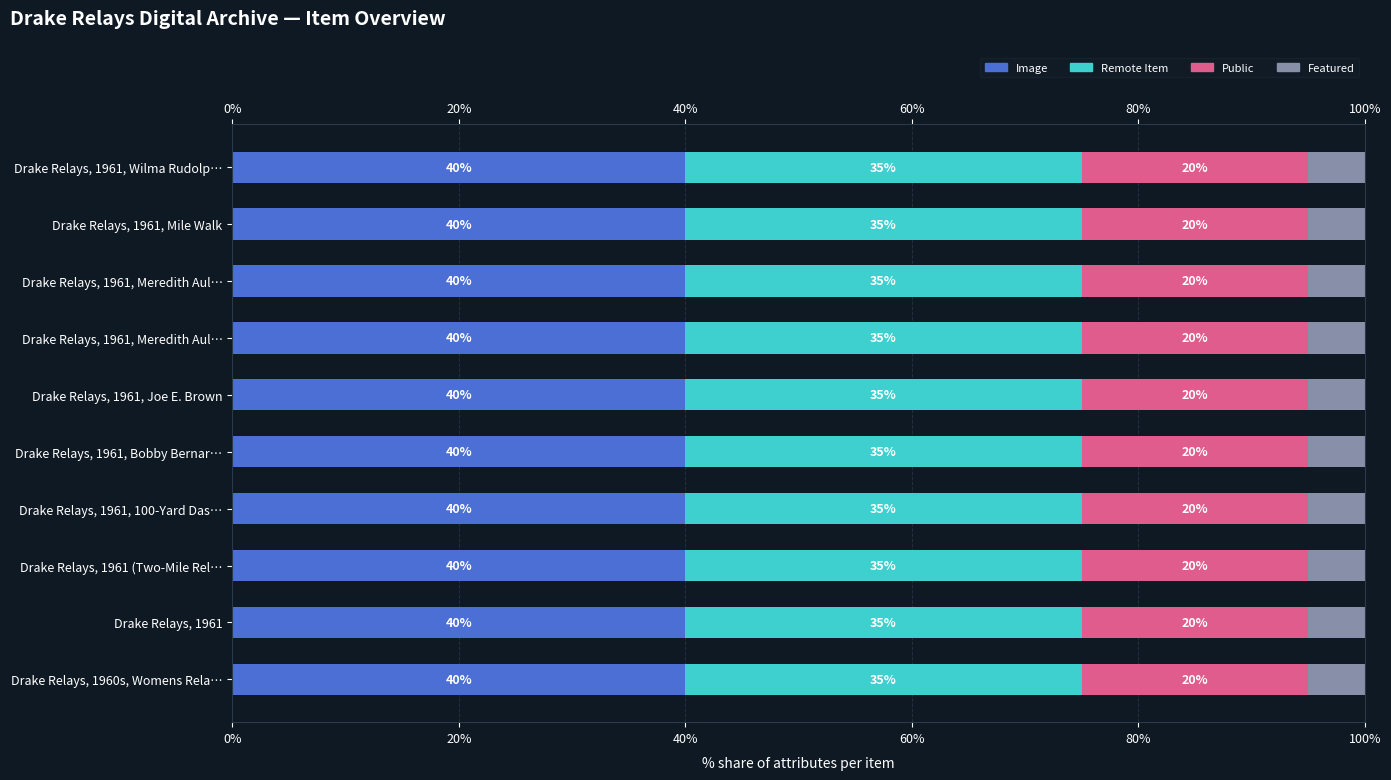

What are all the series names shown in the legend?

Image, Remote Item, Public, Featured